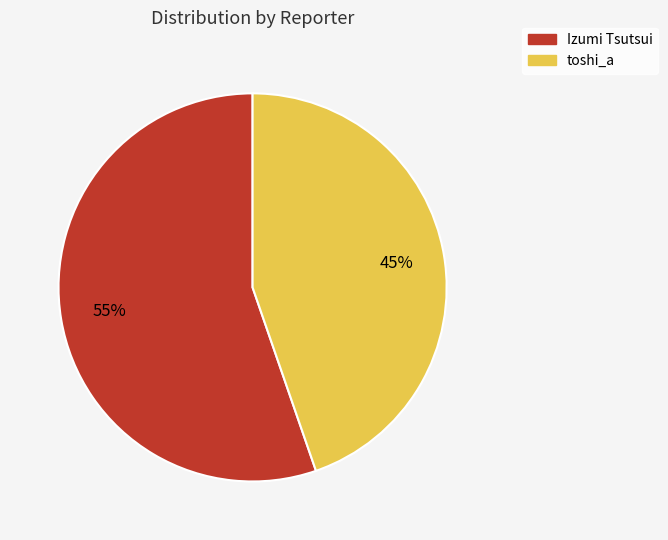

Do toshi_a and Izumi Tsutsui together represent more than half of the pie?

Yes